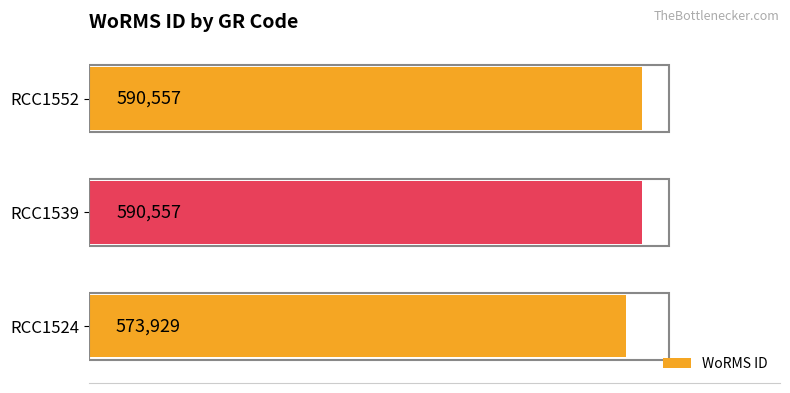

What is the greatest value displayed?

590557